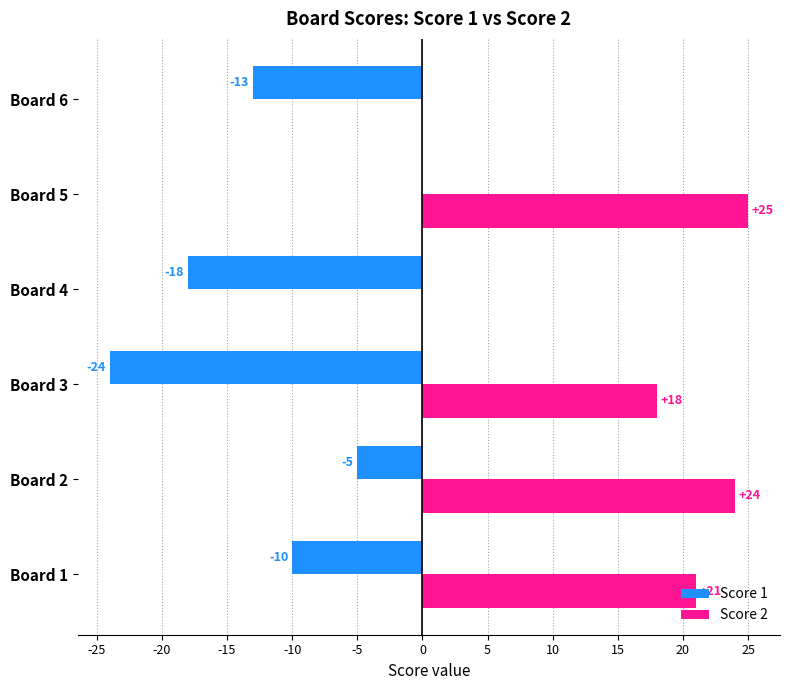

Which series changed the most between Board 3 and Board 5?

Score 1